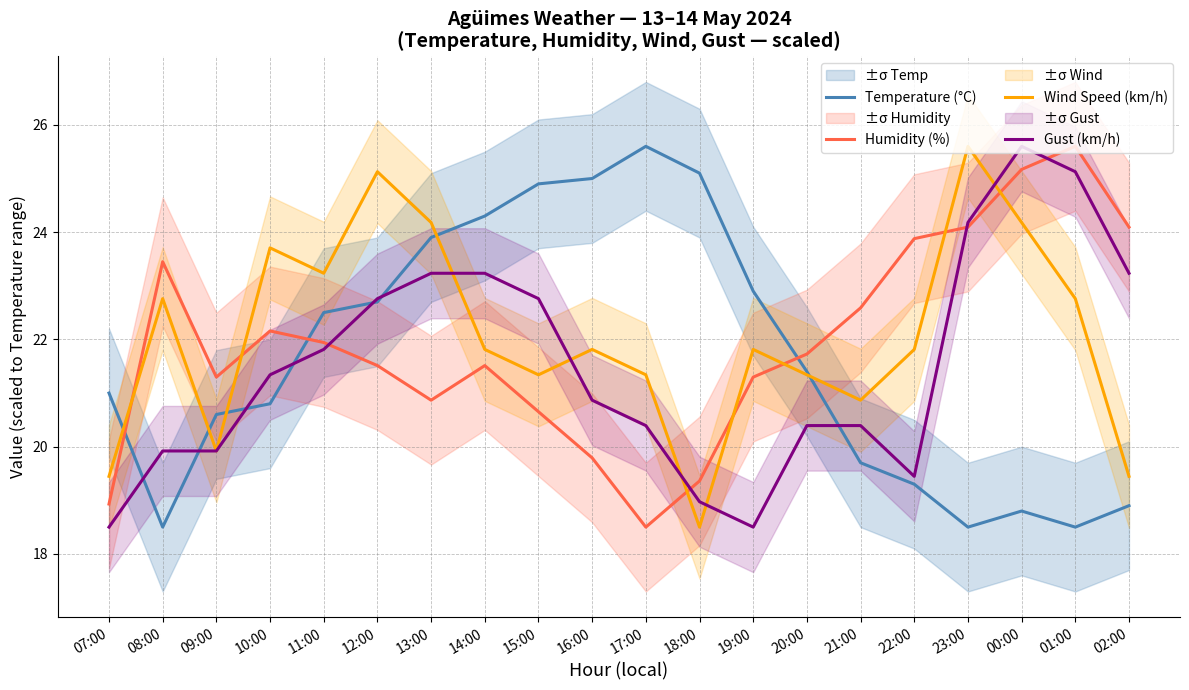

At how many categories does at least one series exceed 20?

20